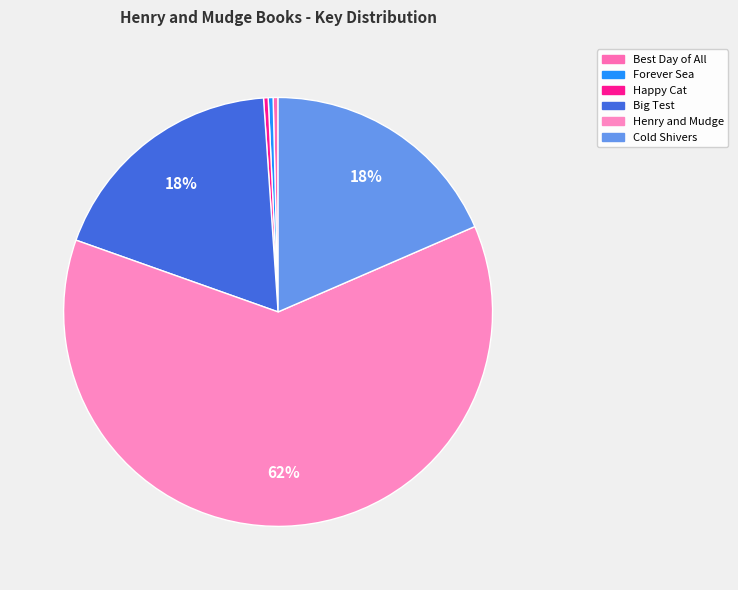

Which category has the biggest portion of the pie?

Henry and Mudge